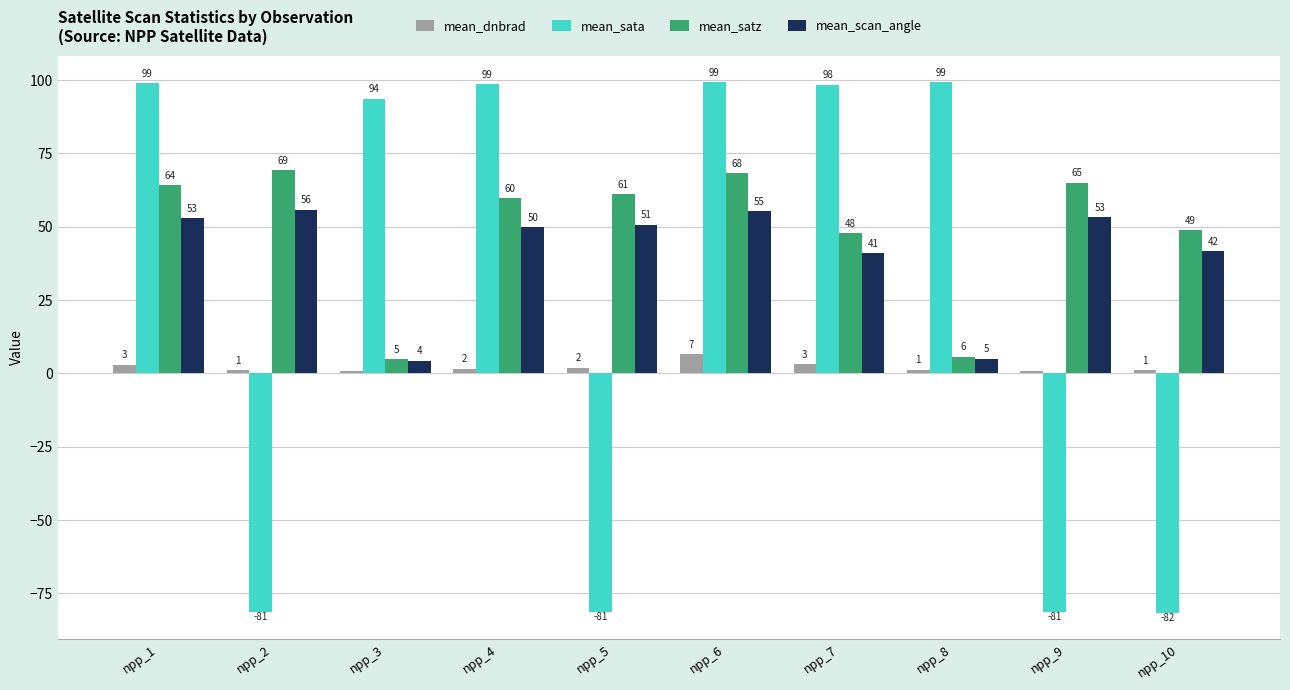

List the series in order of their overall mean, lowest first.

mean_dnbrad, mean_sata, mean_scan_angle, mean_satz